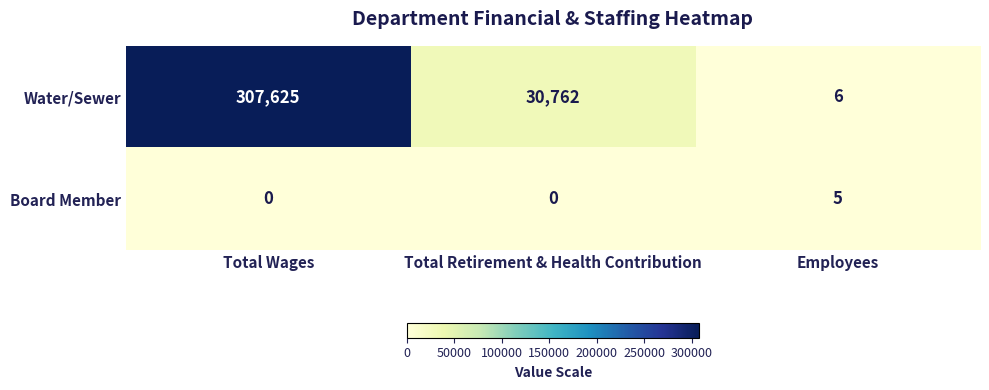

Where does the Water/Sewer series first go above 30762?

Total Wages